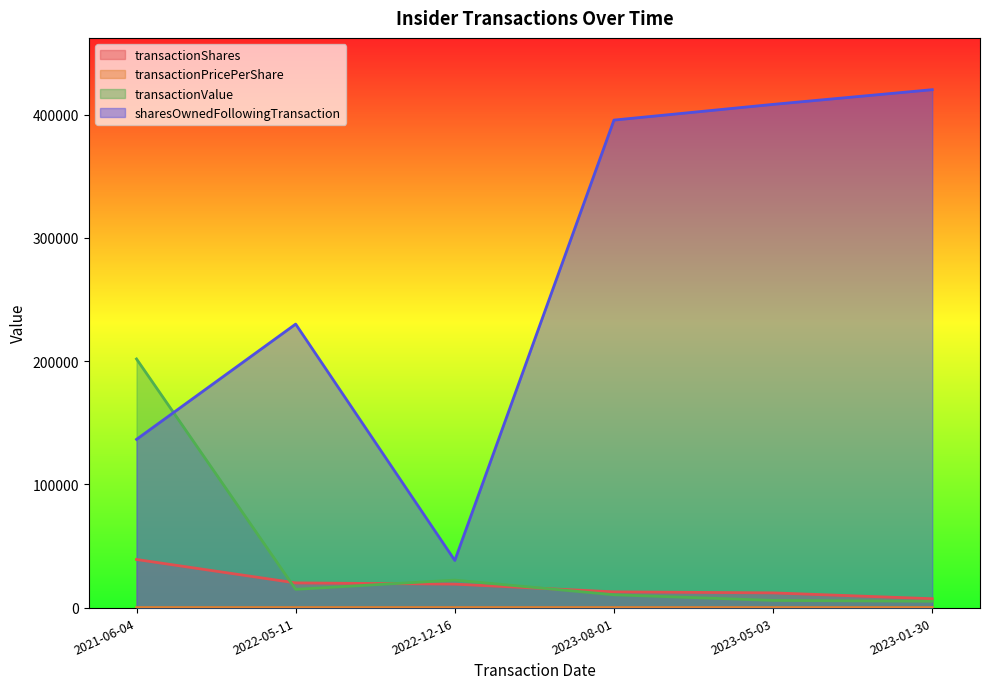

Where does the transactionShares series first go above 19012?

2021-06-04